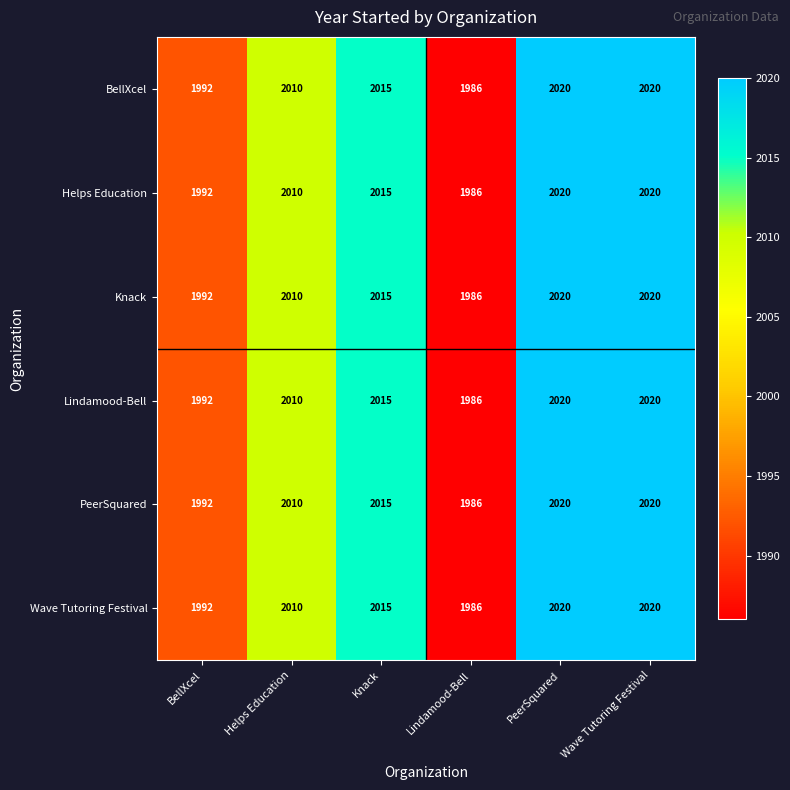

What is the total value across all series at BellXcel?

11952